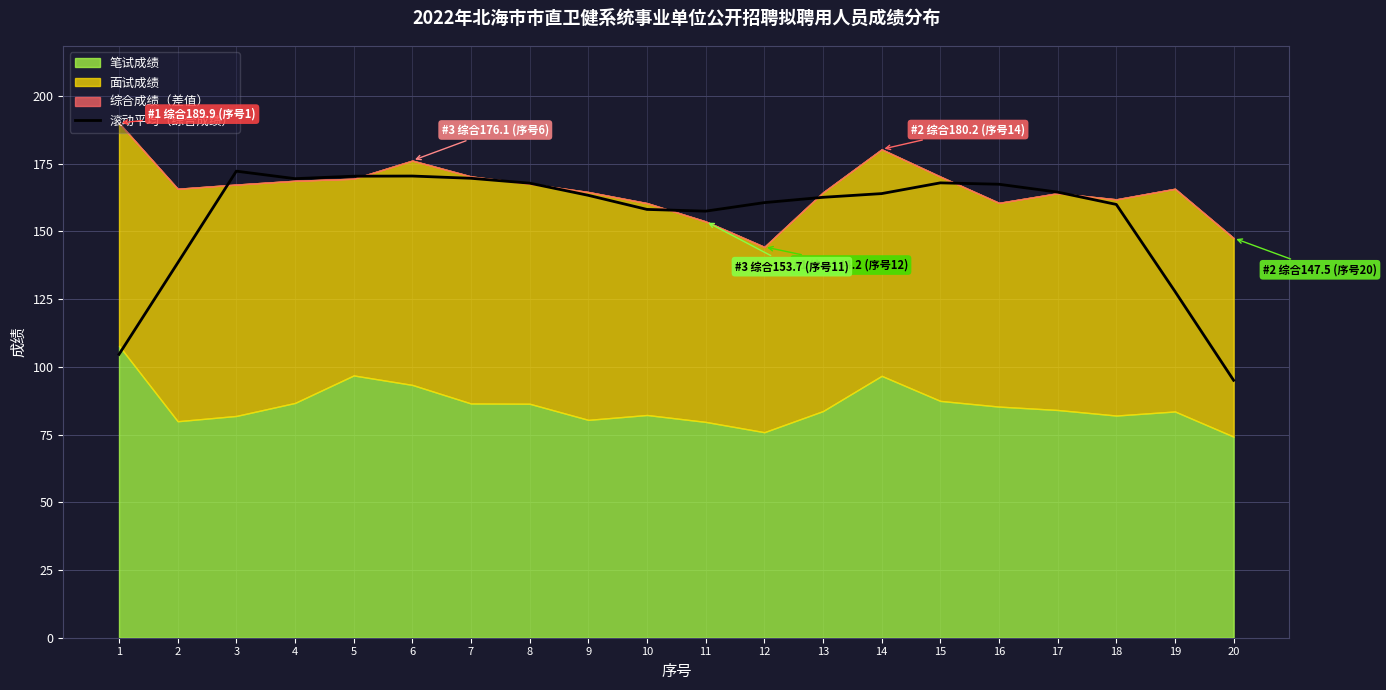

What is the ratio of the value at 18 to the value at 7?

0.9